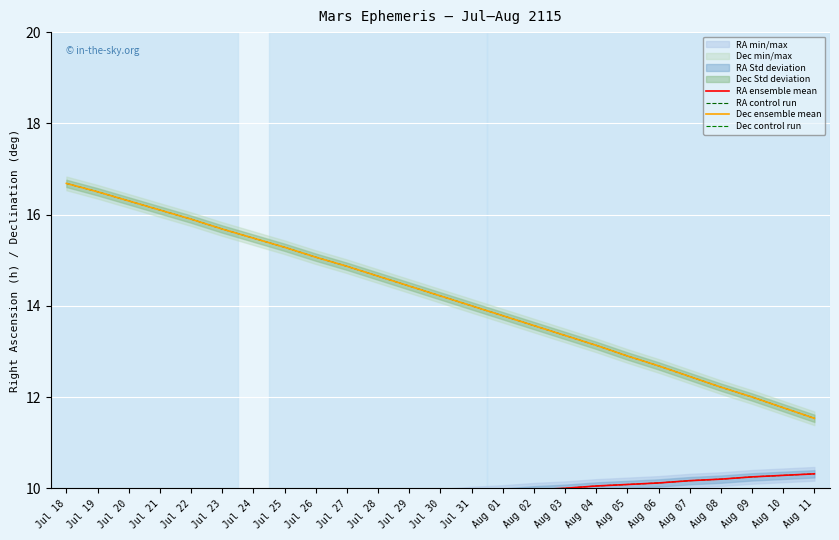

Reading left to right, list all the values displayed in this chart.

RA ensemble mean: Jul 18=9.3	Jul 19=9.4	Jul 20=9.4	Jul 21=9.5	Jul 22=9.5	Jul 23=9.6	Jul 24=9.6	Jul 25=9.6	Jul 26=9.7	Jul 27=9.7	Jul 28=9.8	Jul 29=9.8	Jul 30=9.8	Jul 31=9.9	Aug 01=9.9	Aug 02=10.0	Aug 03=10.0	Aug 04=10.1	Aug 05=10.1	Aug 06=10.1	Aug 07=10.2	Aug 08=10.2	Aug 09=10.2	Aug 10=10.3	Aug 11=10.3
RA control run: Jul 18=9.3	Jul 19=9.4	Jul 20=9.4	Jul 21=9.5	Jul 22=9.5	Jul 23=9.6	Jul 24=9.6	Jul 25=9.6	Jul 26=9.7	Jul 27=9.7	Jul 28=9.8	Jul 29=9.8	Jul 30=9.8	Jul 31=9.9	Aug 01=9.9	Aug 02=10.0	Aug 03=10.0	Aug 04=10.1	Aug 05=10.1	Aug 06=10.1	Aug 07=10.2	Aug 08=10.2	Aug 09=10.2	Aug 10=10.3	Aug 11=10.3
Dec ensemble mean: Jul 18=16.7	Jul 19=16.5	Jul 20=16.3	Jul 21=16.1	Jul 22=15.9	Jul 23=15.7	Jul 24=15.5	Jul 25=15.3	Jul 26=15.1	Jul 27=14.9	Jul 28=14.7	Jul 29=14.4	Jul 30=14.2	Jul 31=14.0	Aug 01=13.8	Aug 02=13.6	Aug 03=13.3	Aug 04=13.1	Aug 05=12.9	Aug 06=12.7	Aug 07=12.4	Aug 08=12.2	Aug 09=12.0	Aug 10=11.8	Aug 11=11.5
Dec control run: Jul 18=16.7	Jul 19=16.5	Jul 20=16.3	Jul 21=16.1	Jul 22=15.9	Jul 23=15.7	Jul 24=15.5	Jul 25=15.3	Jul 26=15.1	Jul 27=14.9	Jul 28=14.7	Jul 29=14.4	Jul 30=14.2	Jul 31=14.0	Aug 01=13.8	Aug 02=13.6	Aug 03=13.3	Aug 04=13.1	Aug 05=12.9	Aug 06=12.7	Aug 07=12.4	Aug 08=12.2	Aug 09=12.0	Aug 10=11.8	Aug 11=11.5